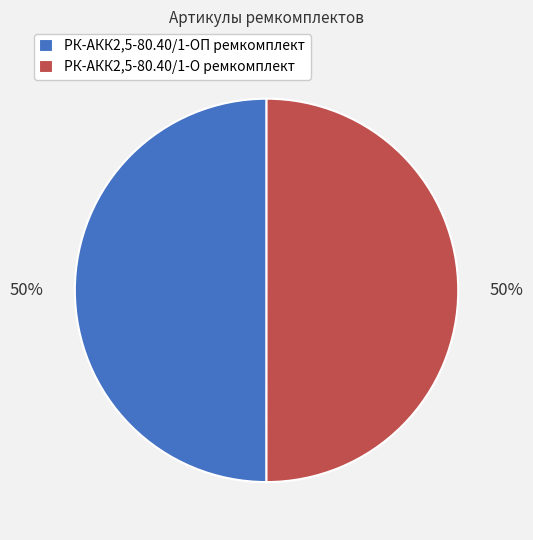

How many segments does this pie chart have?

2